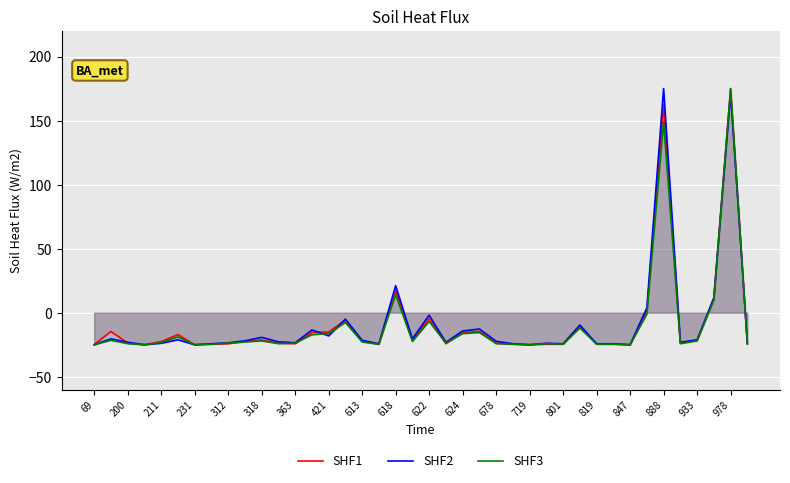

What are all the series names shown in the legend?

SHF1, SHF2, SHF3